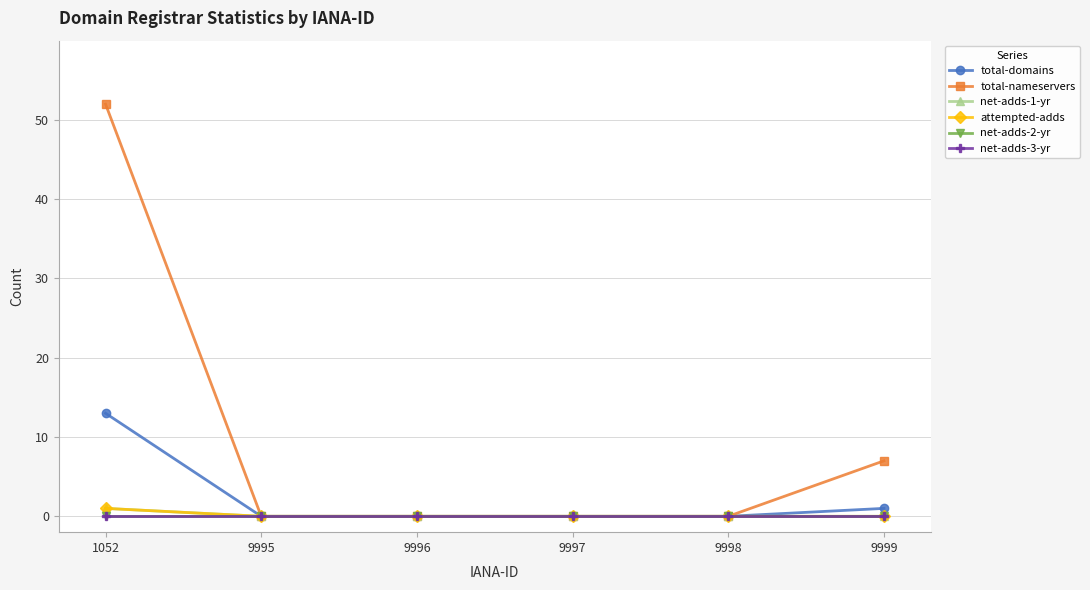

Does the chart have visible grid lines?

Yes